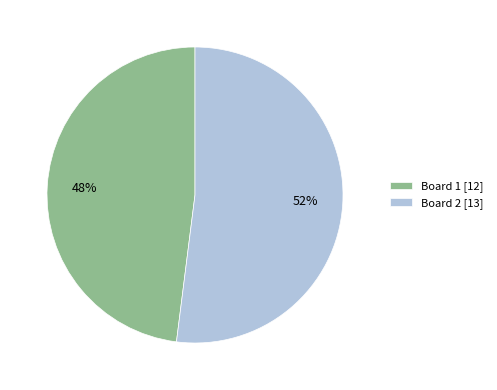

To the nearest percent, what portion does Board 2 represent?

52%